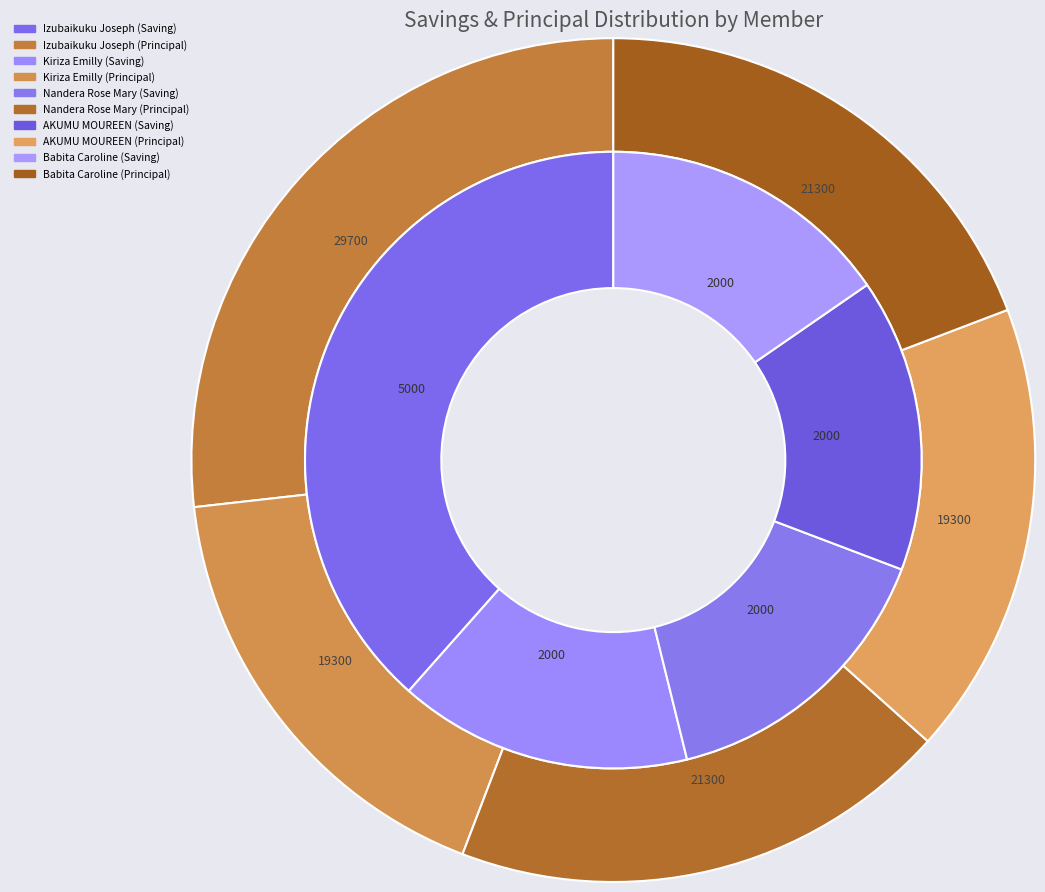

The Izubaikuku Joseph slice represents 45% of the pie. True or false?

False